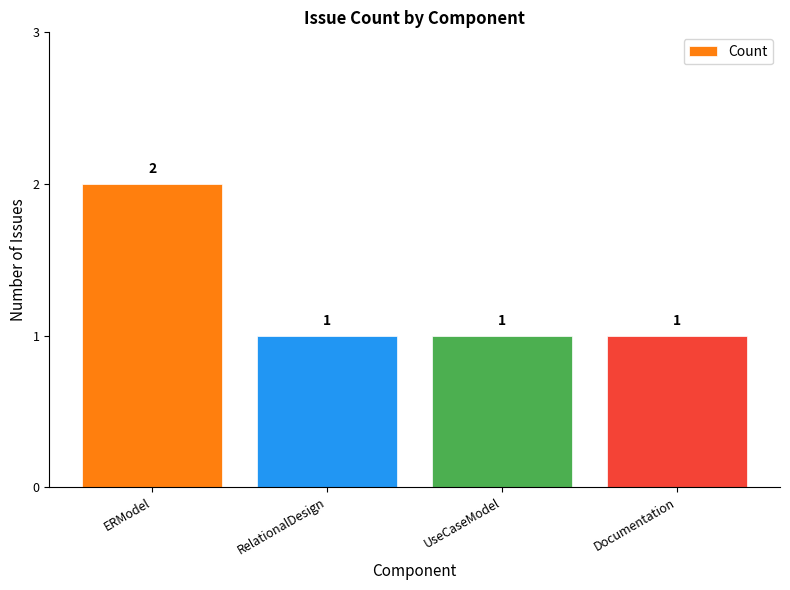

Reading left to right, what are all the values shown in this chart?

2	1	1	1